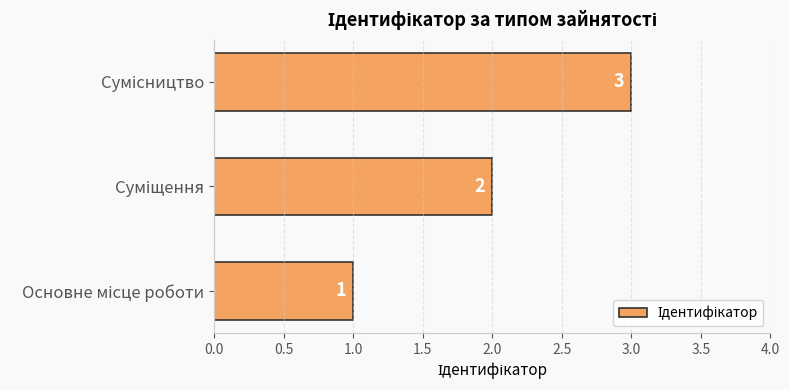

What is the greatest value displayed?

3